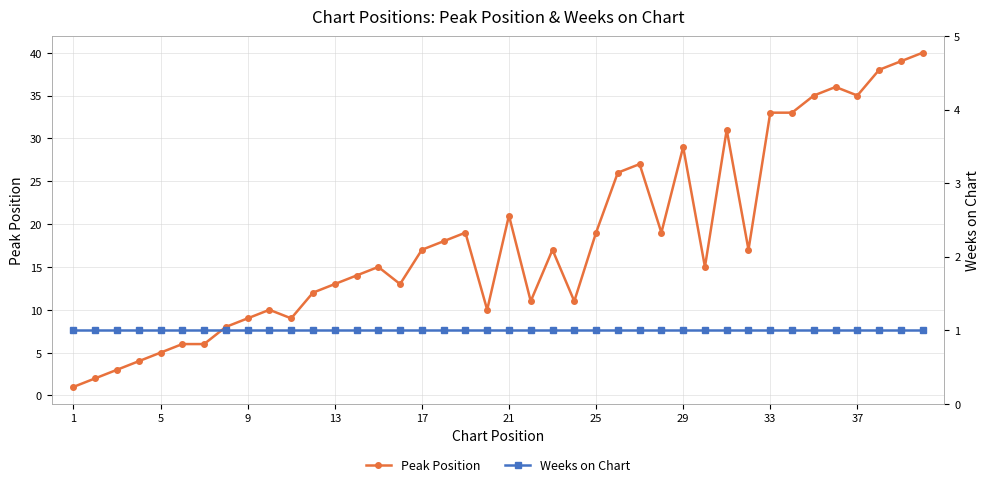

Does the chart display data point markers on the line(s)?

Yes